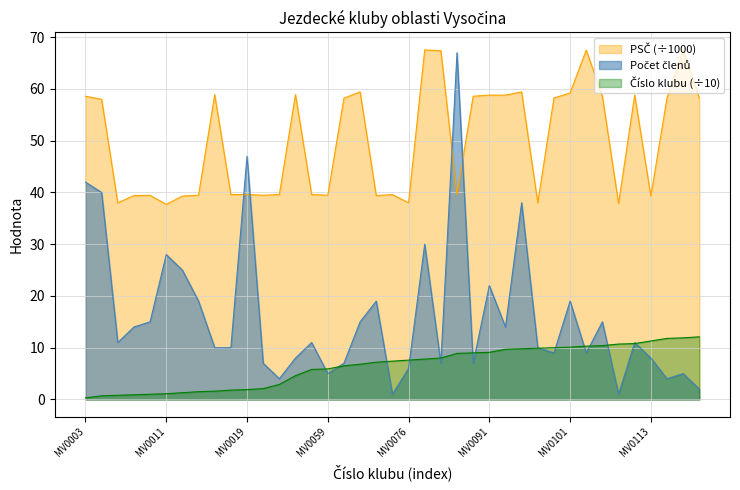

Which series ends up on top after the final intersection of Počet členů and Číslo klubu_idx?

Číslo klubu_idx